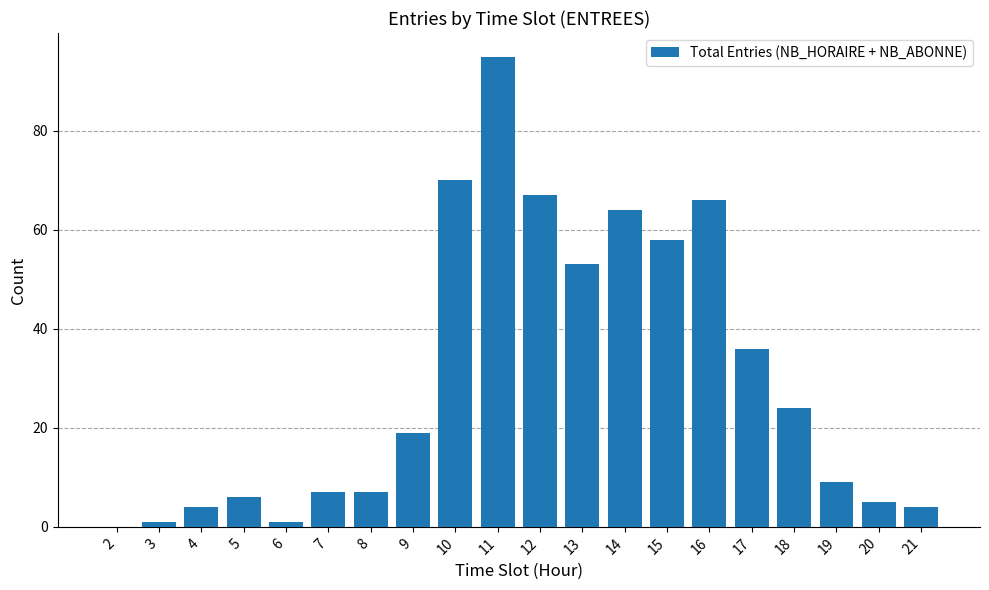

The chart shows a value of 120 at 10. True or false?

False